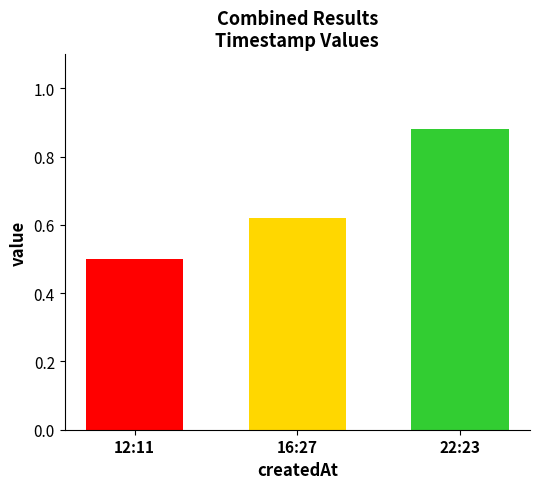

At which category does the chart reach its minimum across all series?

12:11